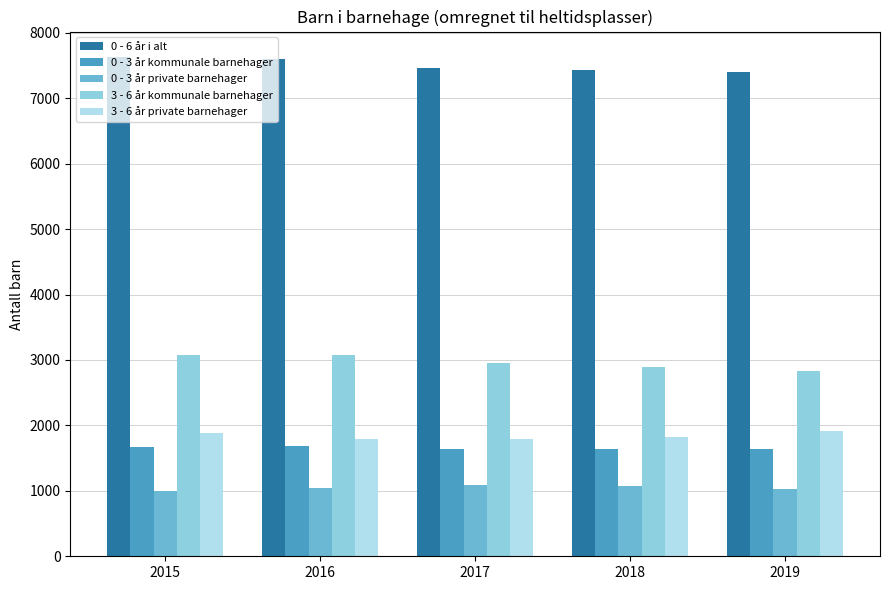

Which series has the largest total across all categories?

0 - 6 år i alt